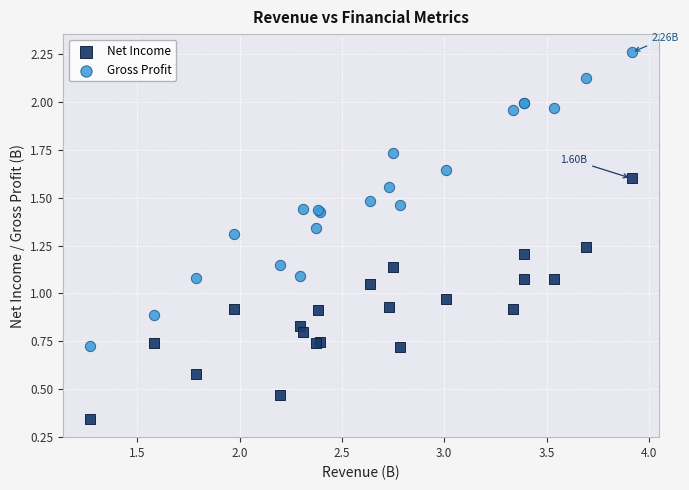

Which series has the largest Y range (max minus min)?

Gross Profit